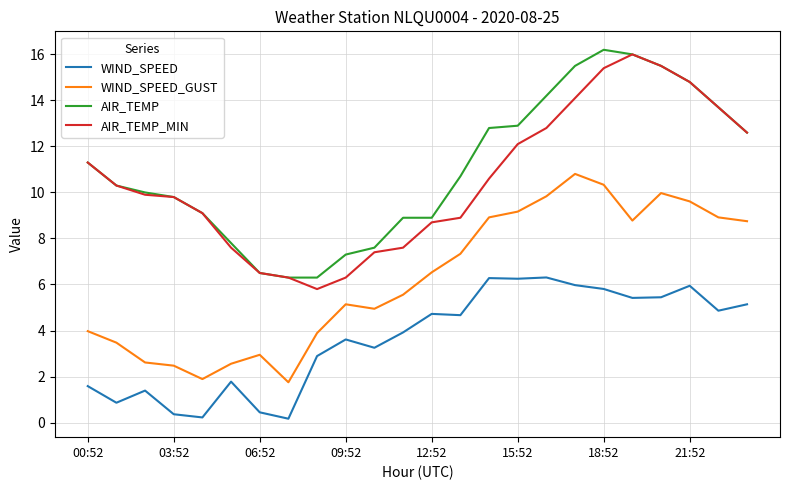

What is the greatest value displayed?

16.2